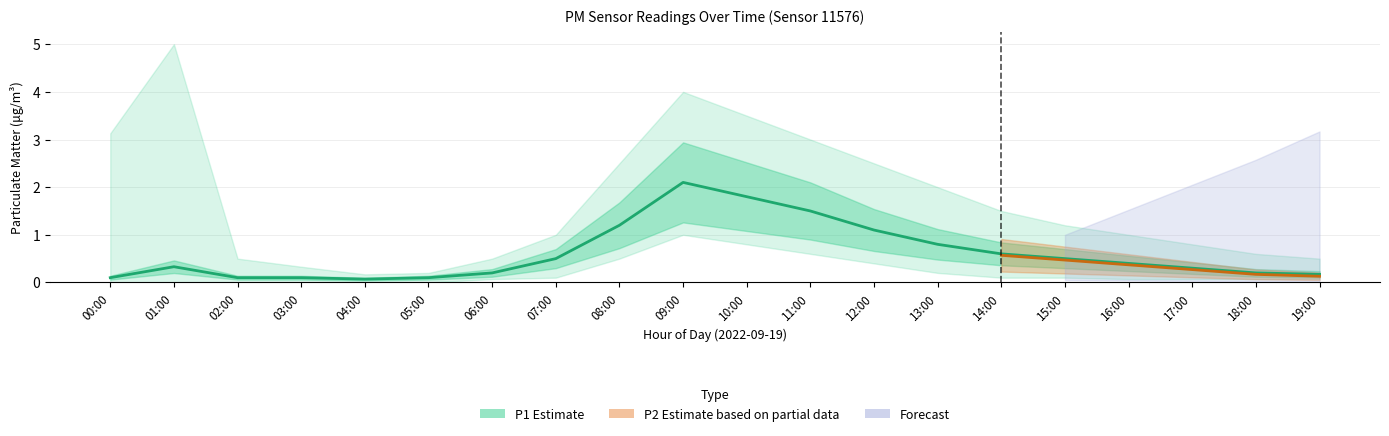

How many points are lower than both their immediate neighbors (excluding endpoints)?

1